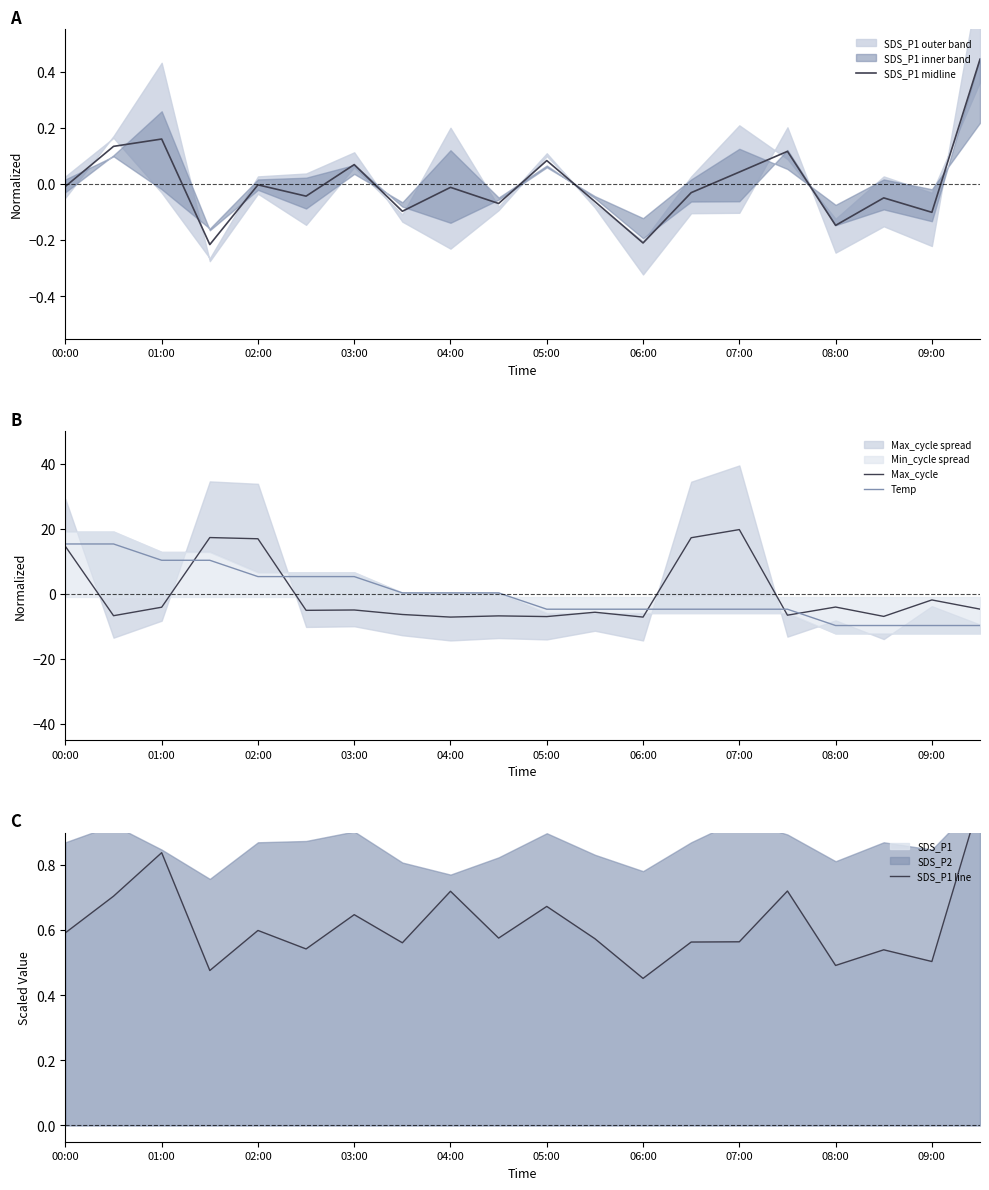

Which category has the highest value in the SDS_P1 line series?

19